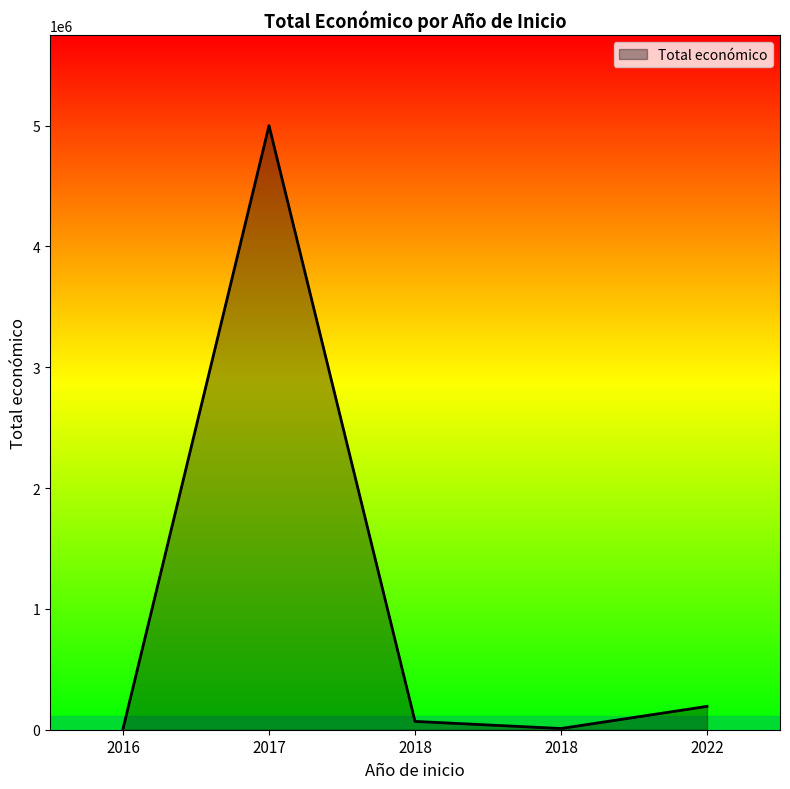

What value does the data have at 2018, to the nearest 10?

10000